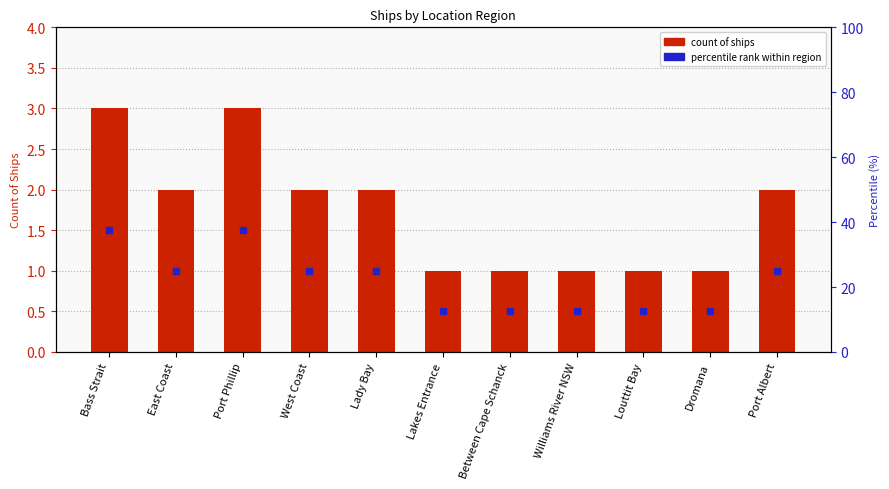

Does the chart contain stacked bars?

No